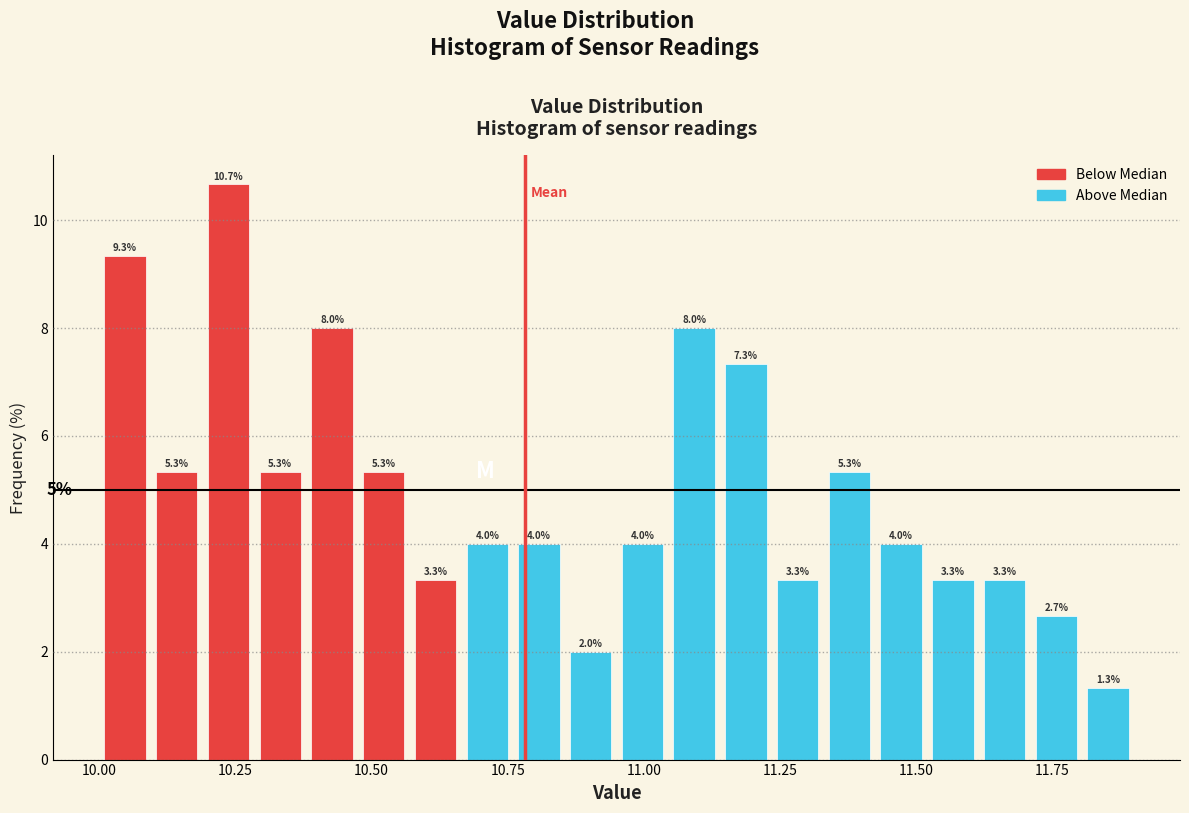

Read against the x-axis, roughly where is the centre of the tallest bar?

10.25